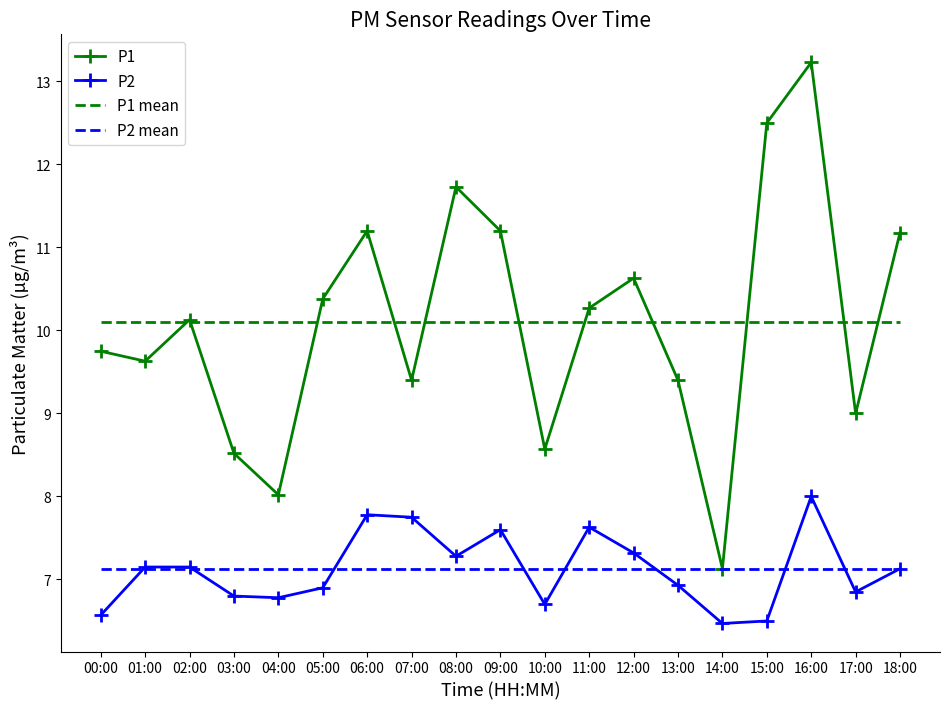

The P1 series shows 2.8 at 01:00. True or false?

False